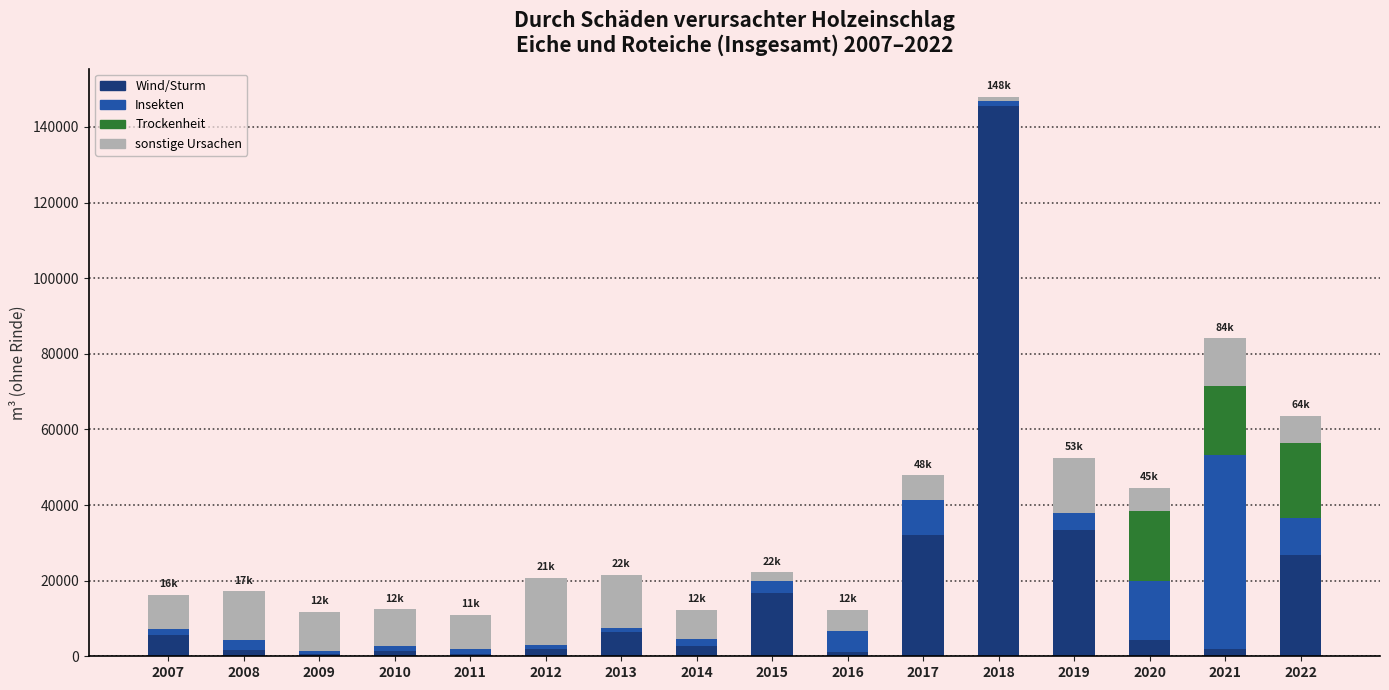

Are the bars horizontal?

No